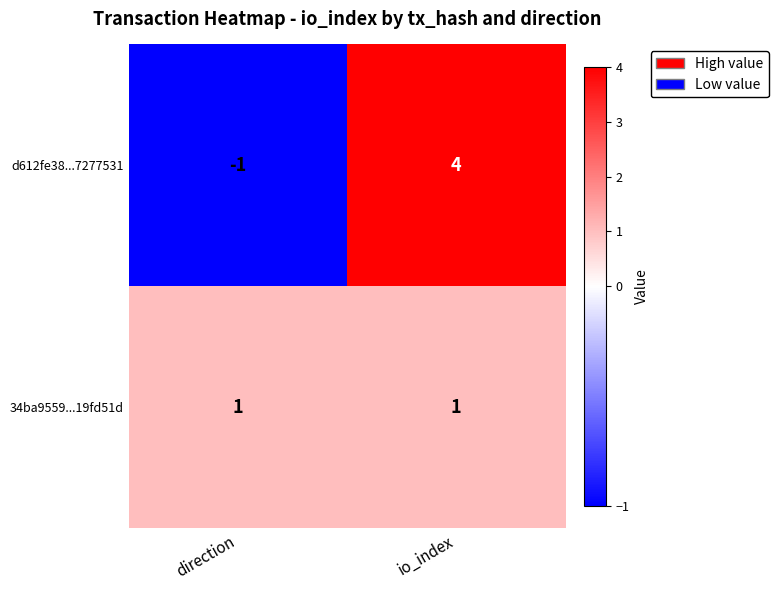

Is the value of 34ba9559...19fd51d at io_index greater than the value of d612fe38...7277531 at direction?

Yes